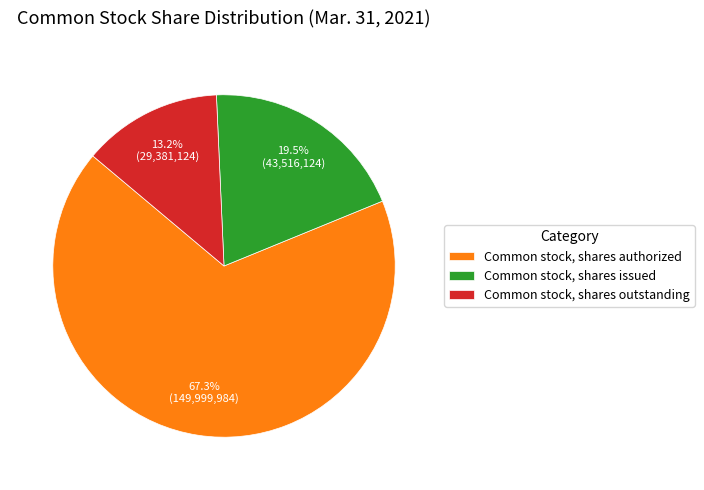

Is it true that Common stock, shares authorized is 67% of the pie?

True